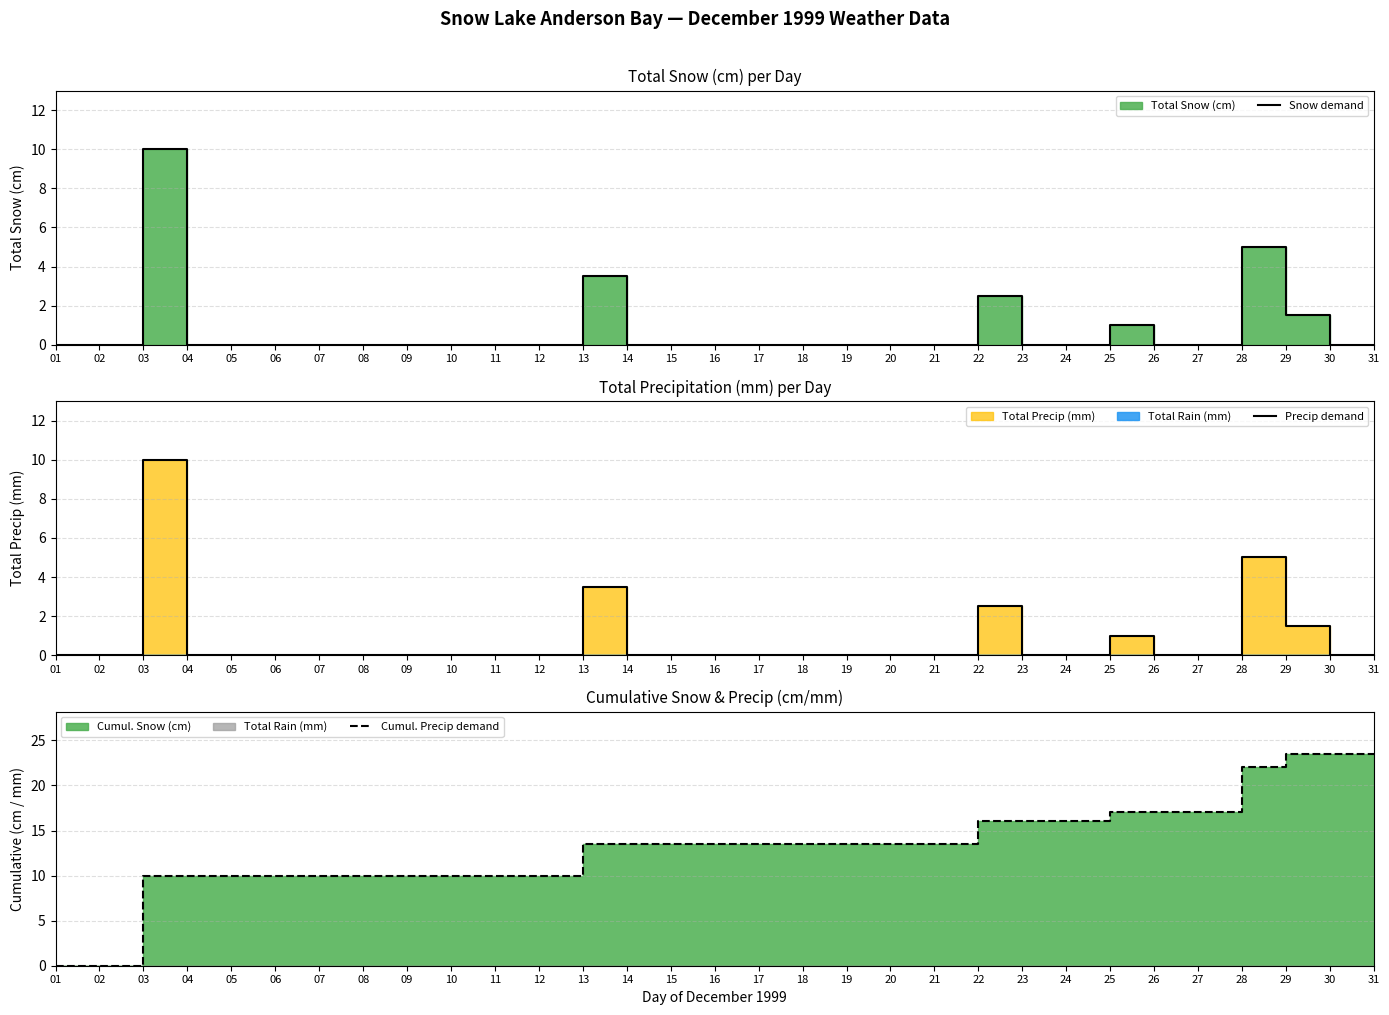

How many values in the Precip demand series exceed 0?

6